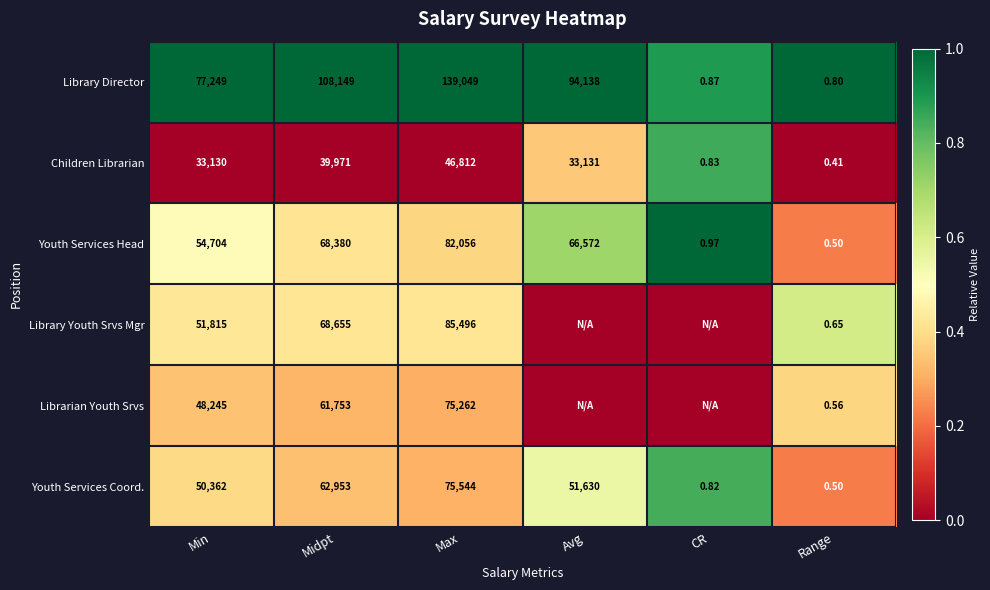

Where is Youth Services Coord. nearest to the value 37772?

Min